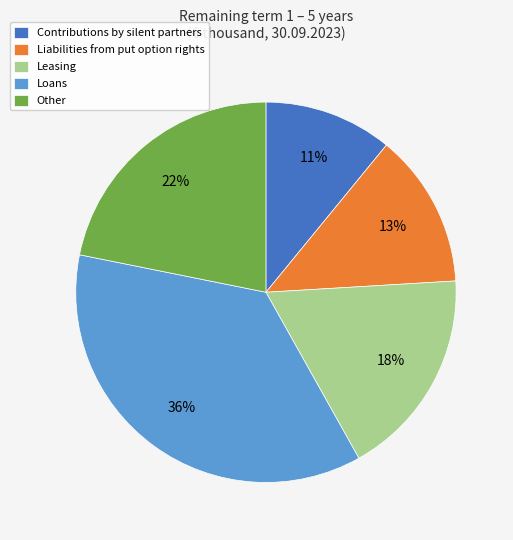

How many slices are in this pie chart?

5